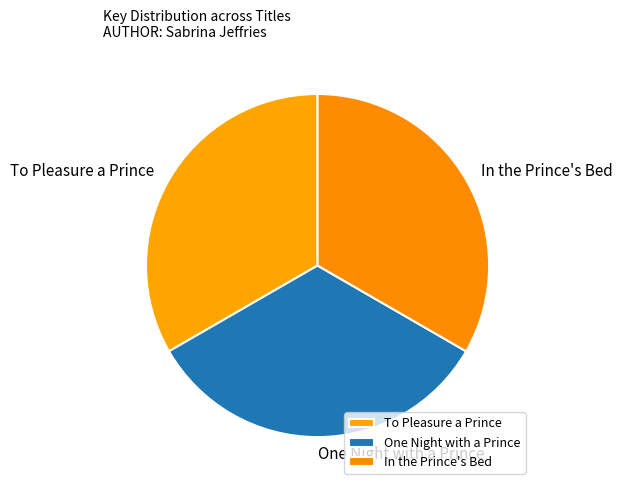

Is there any slice that represents more than half of the pie?

No